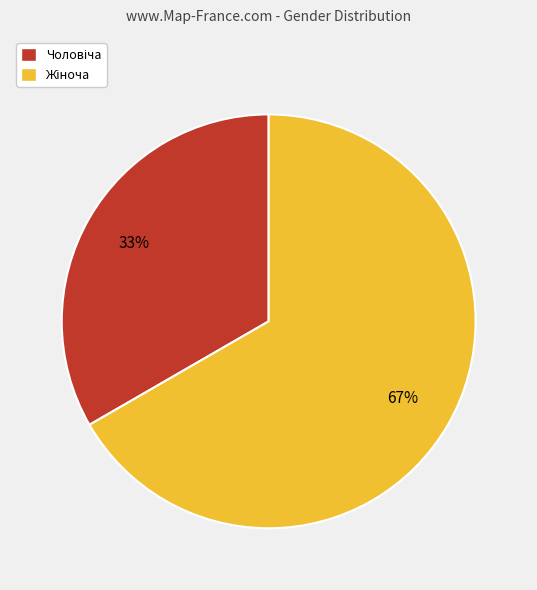

Is there a majority slice in this chart?

Yes